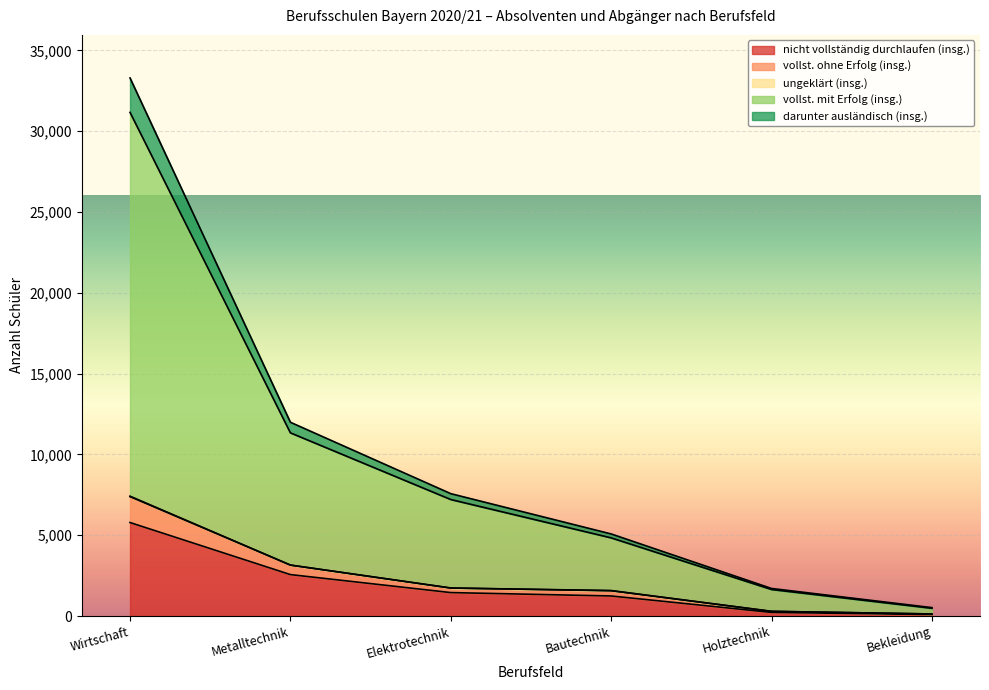

Does the chart display data point markers on the line(s)?

No